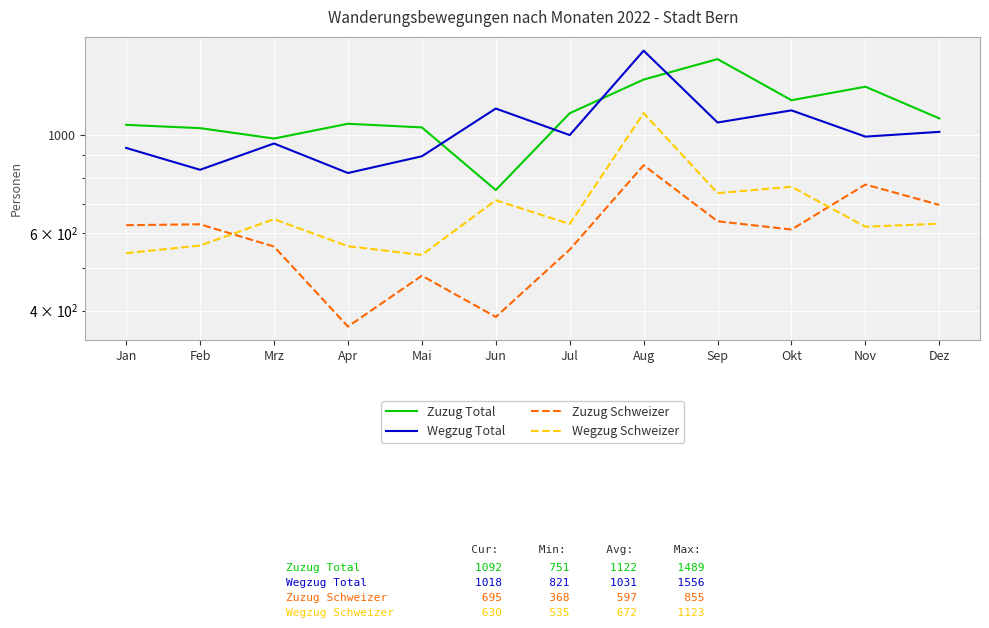

Where do Zuzug Total and Wegzug Total first cross each other?

Mai and Jun